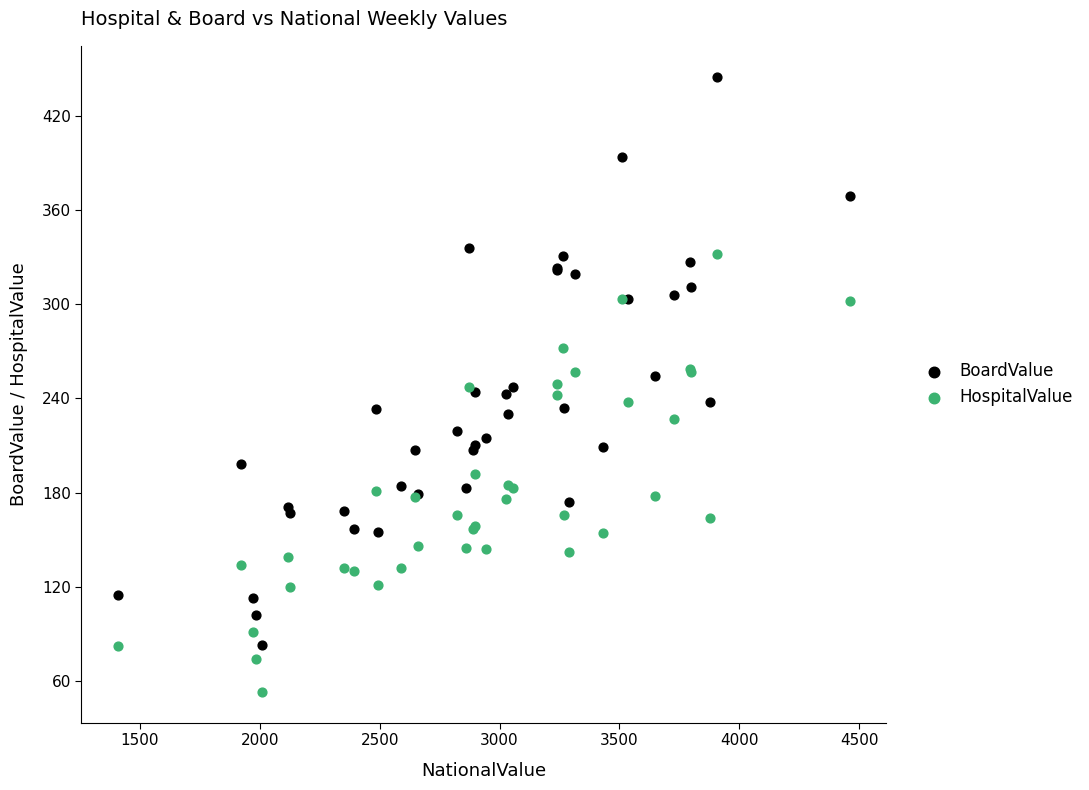

Which series reaches the maximum Y coordinate?

BoardValue